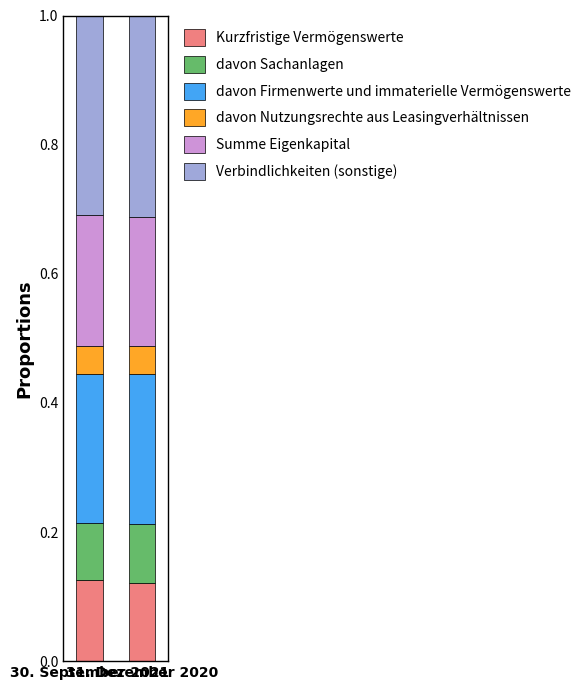

How many bars are there in total?

2